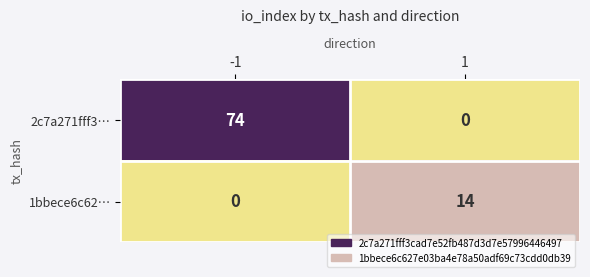

Is the value of 1bbece6c62… at -1 greater than the value of 2c7a271fff3… at -1?

No